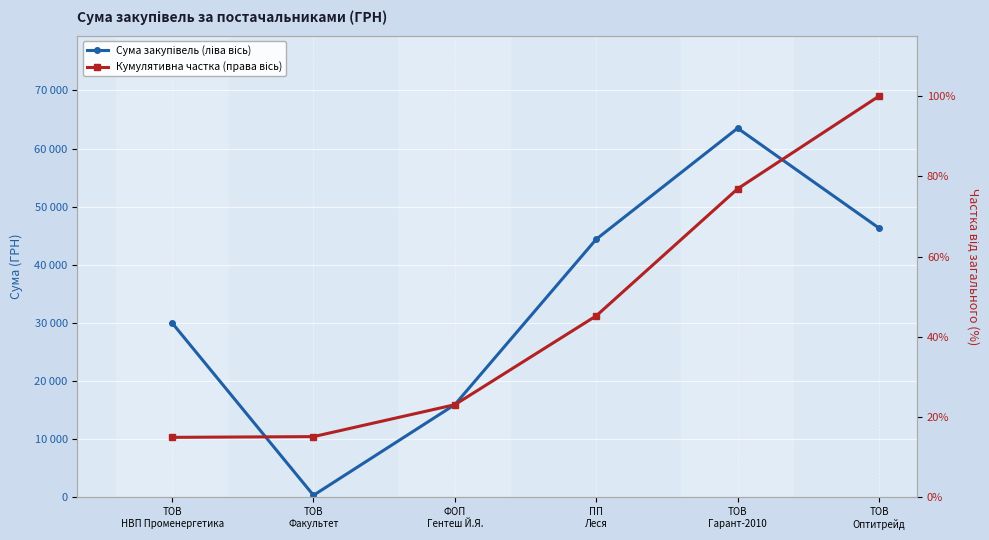

The value of Сума закупівель (ліва вісь) at ТОВ
Оптитрейд is 46318.3. True or false?

True